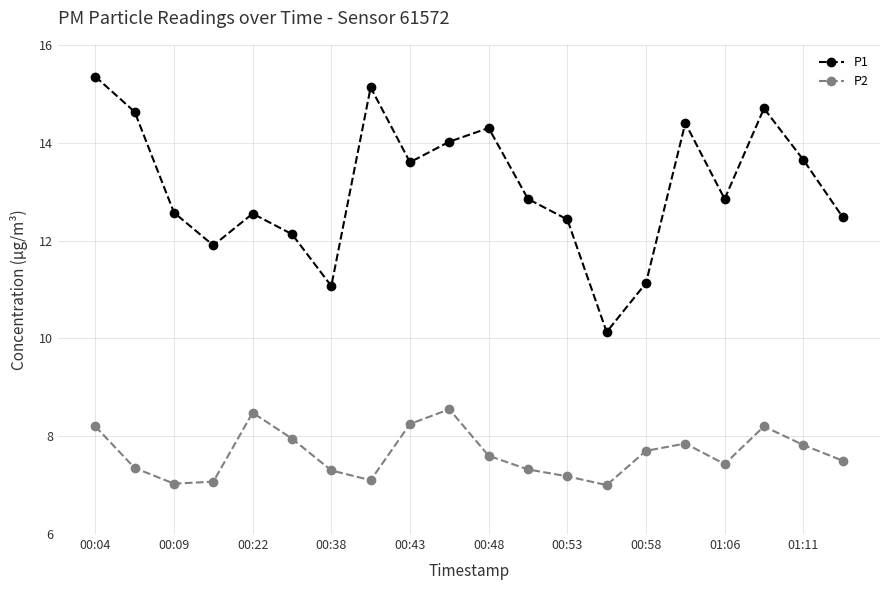

What is the difference between the second highest and minimum values in the P2 series?

1.5